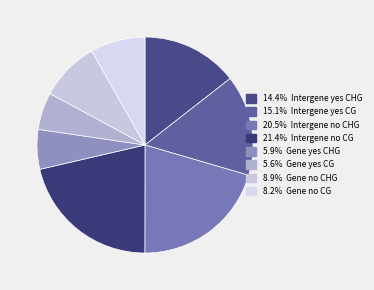

Rank the categories by value from lowest to highest.

Gene yes CG, Gene yes CHG, Gene no CG, Gene no CHG, Intergene yes CHG, Intergene yes CG, Intergene no CHG, Intergene no CG